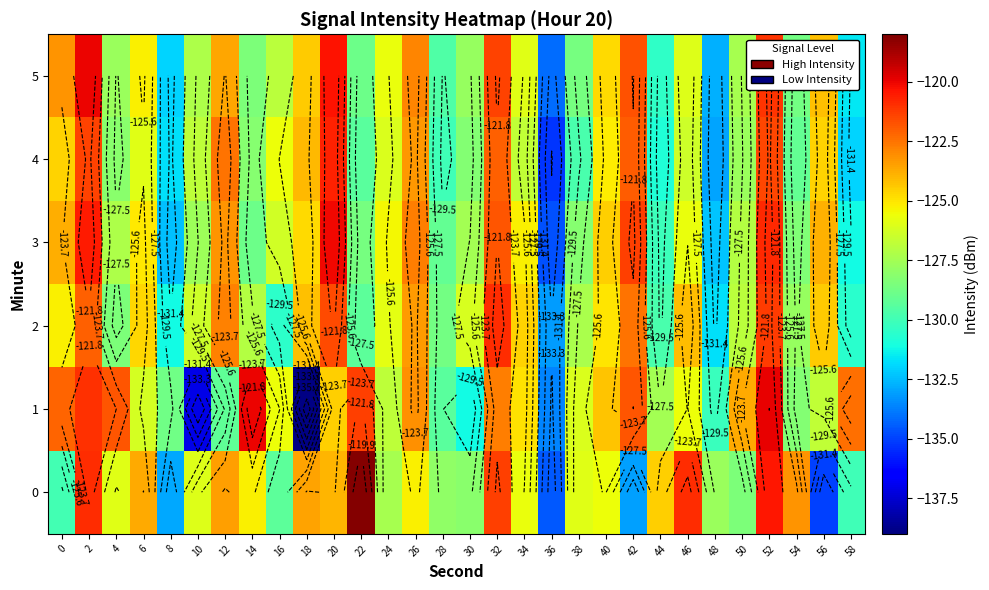

True or false: 0 has a value of -68.8 at 38.

False